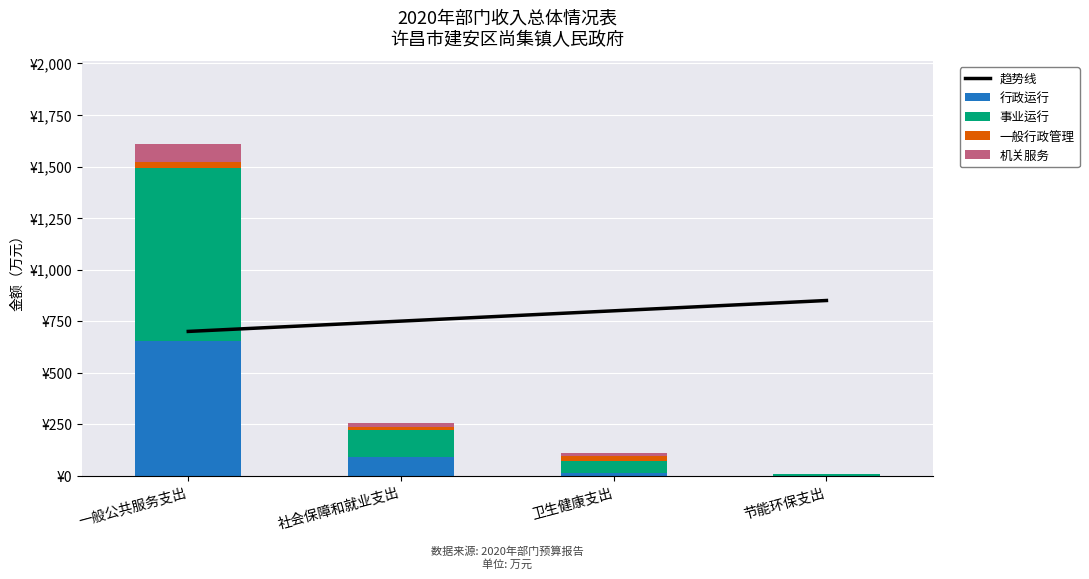

Where does the 趋势线 series first go above 800?

节能环保支出